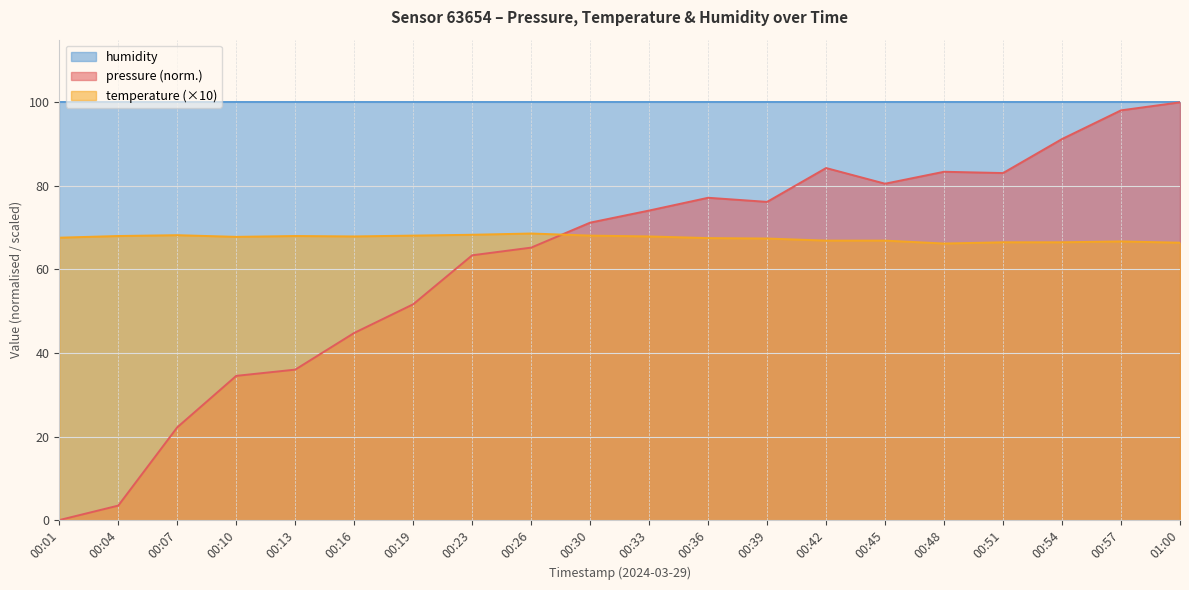

What is the spread (max minus min) of values at 00:13?

64.0